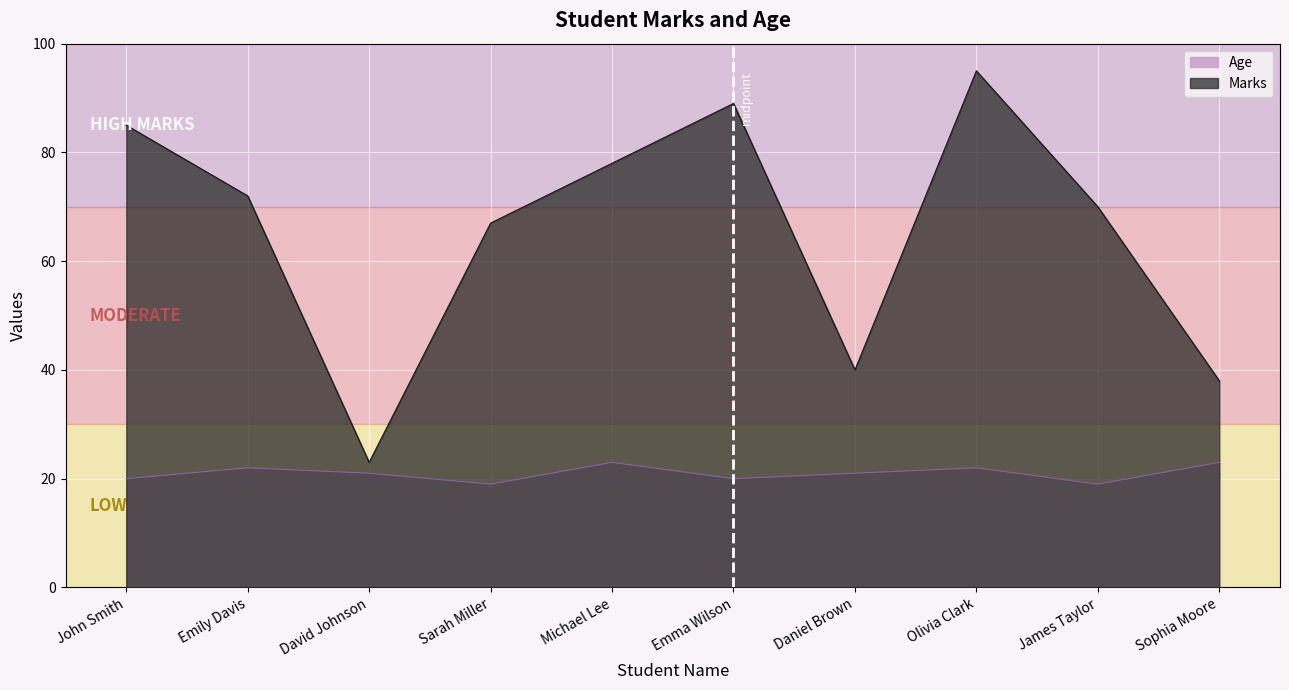

True or false: Age and Marks intersect in this chart.

False